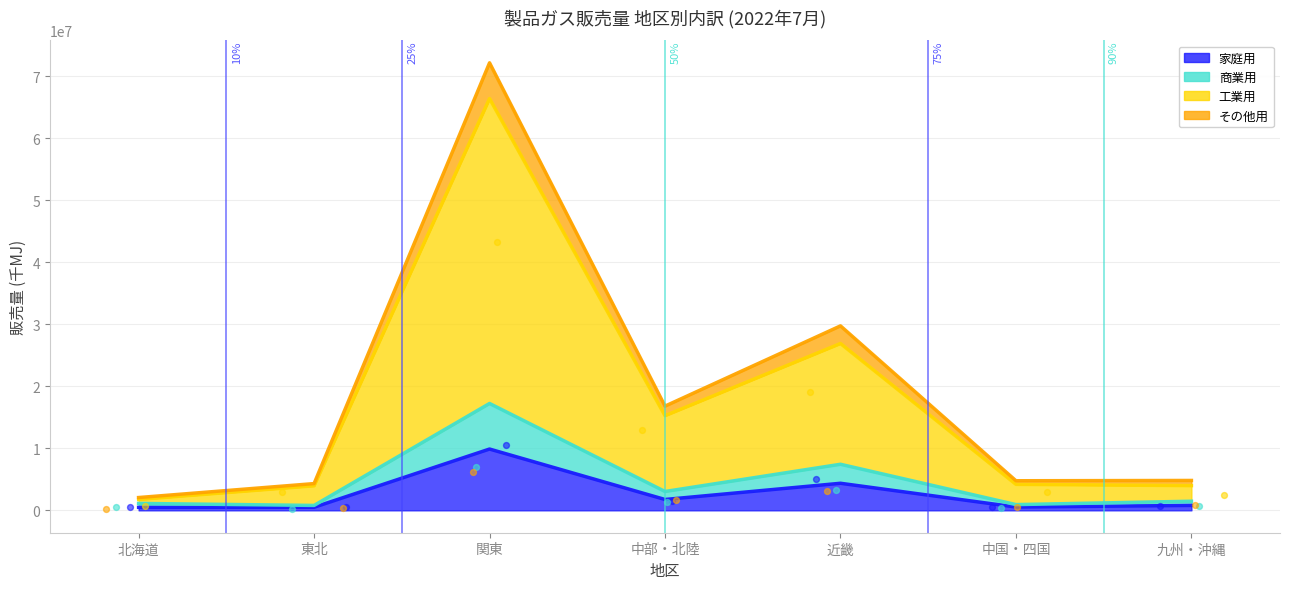

Is the value of 工業用 at 北海道 greater than the value of その他用 at 中国・四国?

Yes